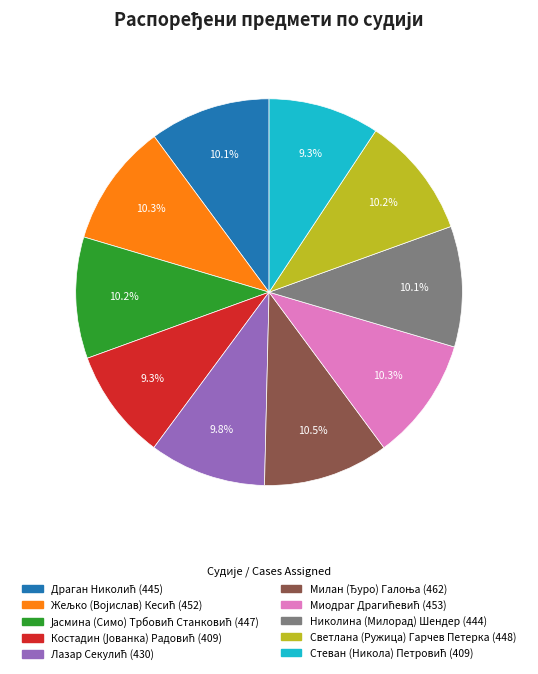

Is there any slice that represents more than half of the pie?

No